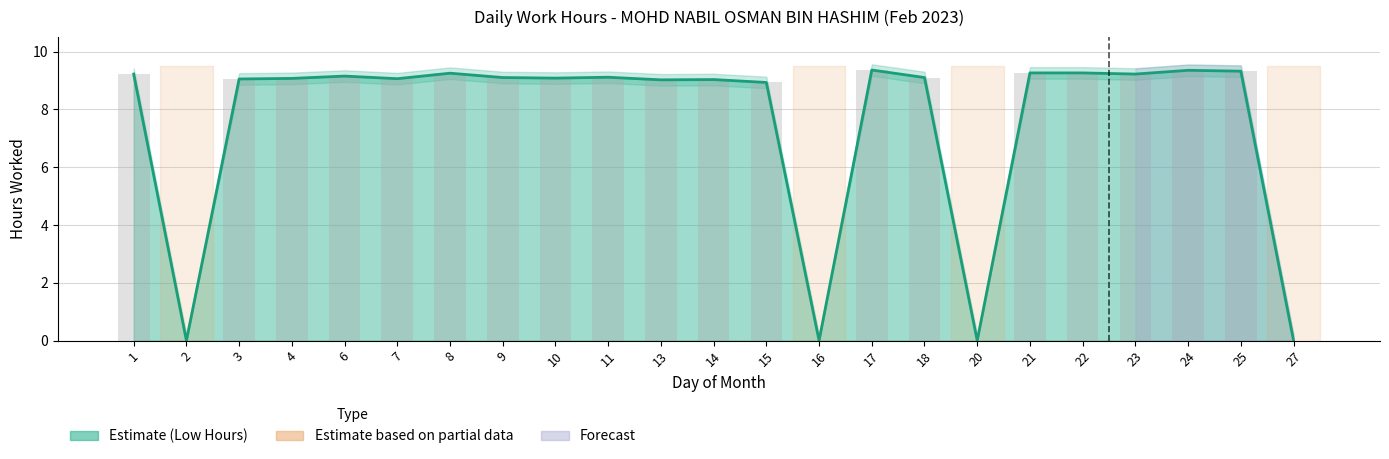

What is the difference between the maximum and second lowest values in the Low (hours worked) series?

9.4